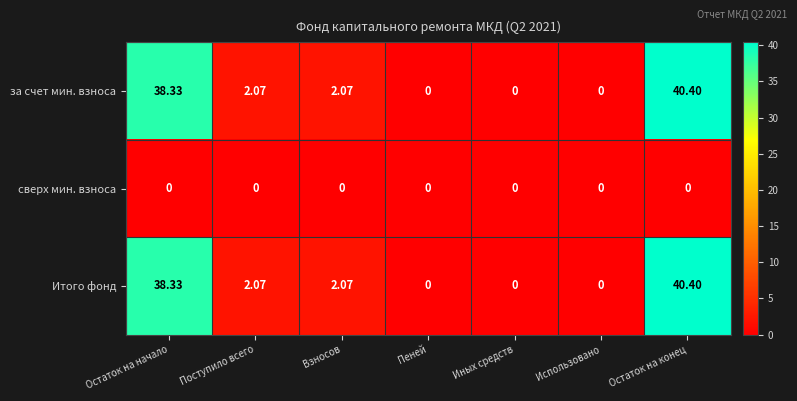

At which category is the sum across all series the highest?

Остаток на конец